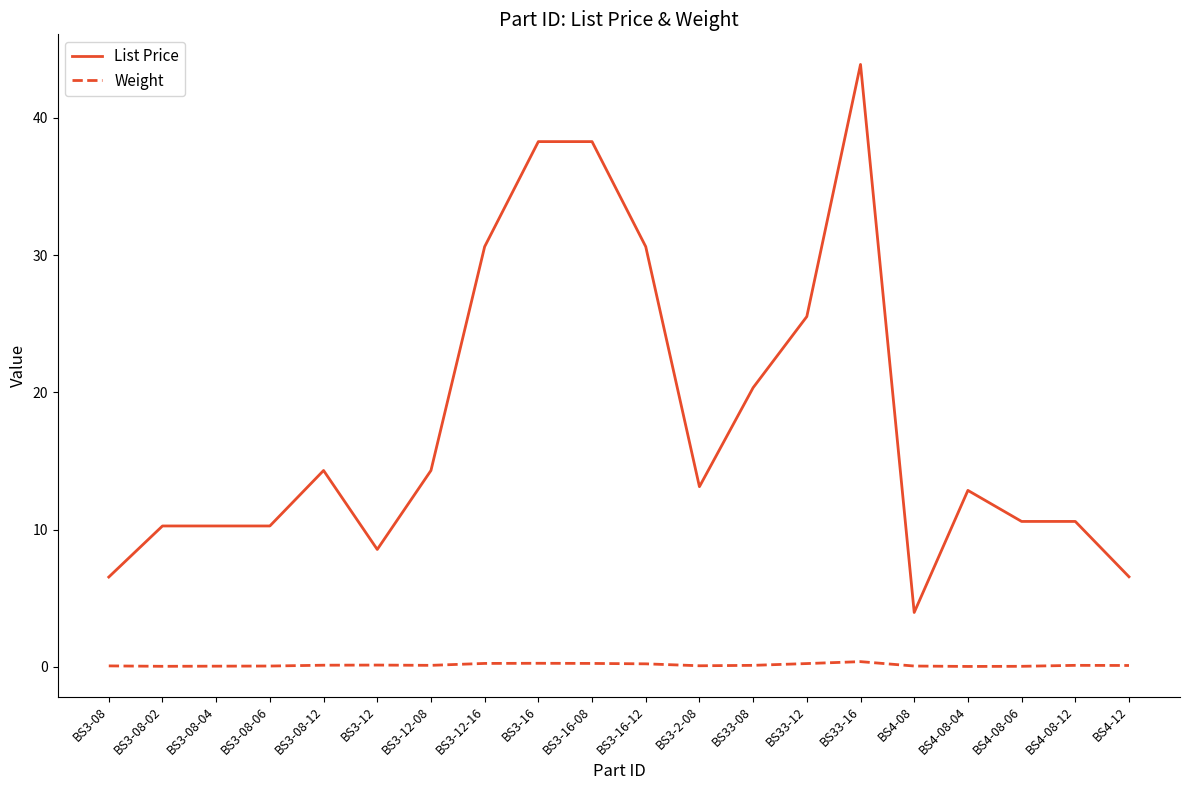

Is it true that List Price equals 20.3 at BS33-08?

True